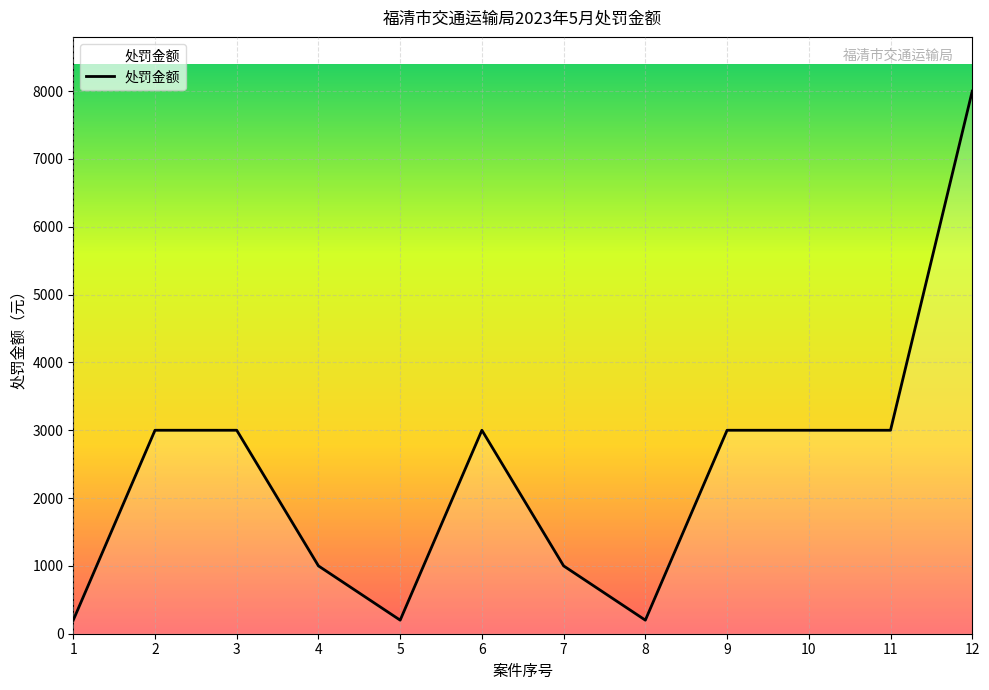

Reading right to left, what are all the values shown in this chart?

8000	3000	3000	3000	200	1000	3000	200	1000	3000	3000	200